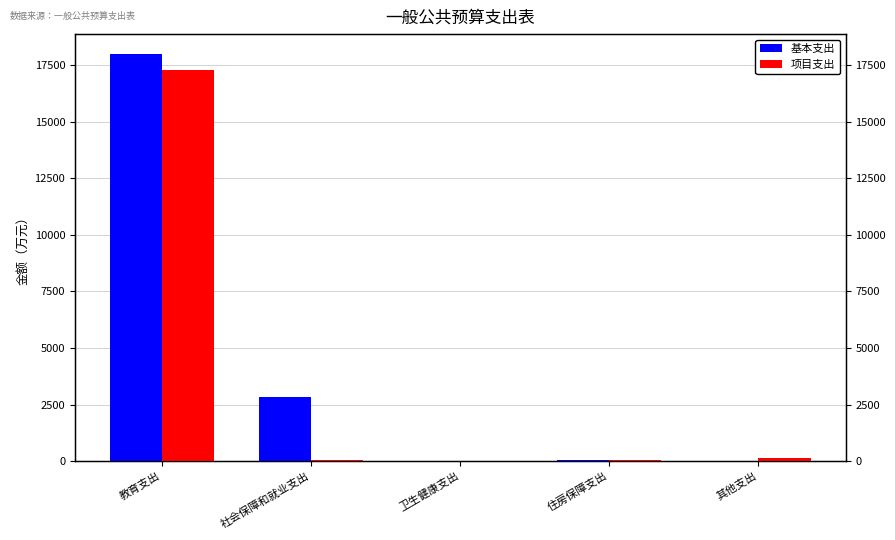

What are all the series names shown in the legend?

基本支出, 项目支出